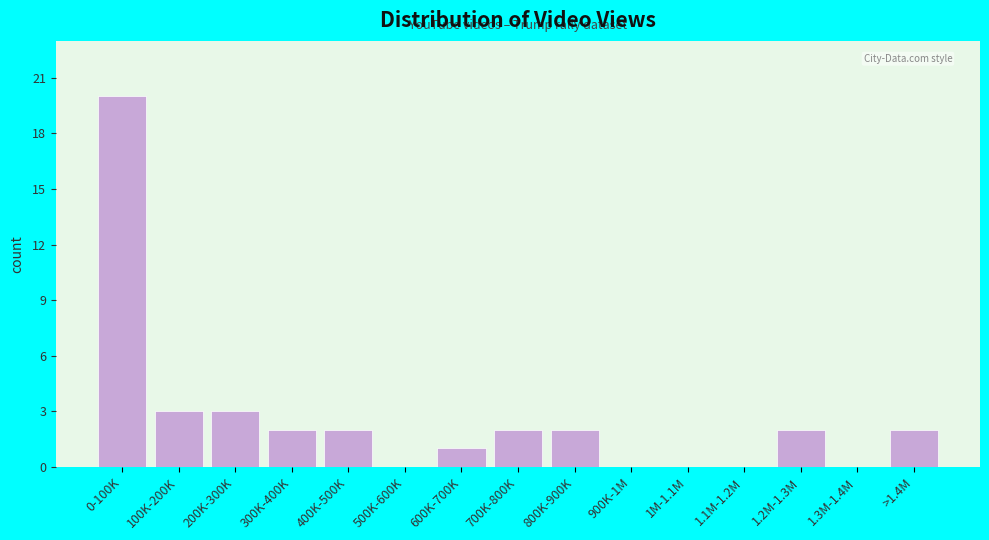

Reading left to right, what are all the values shown in this chart?

0-100K=20	100K-200K=3	200K-300K=3	300K-400K=2	400K-500K=2	500K-600K=0	600K-700K=1	700K-800K=2	800K-900K=2	900K-1M=0	1M-1.1M=0	1.1M-1.2M=0	1.2M-1.3M=2	1.3M-1.4M=0	>1.4M=2